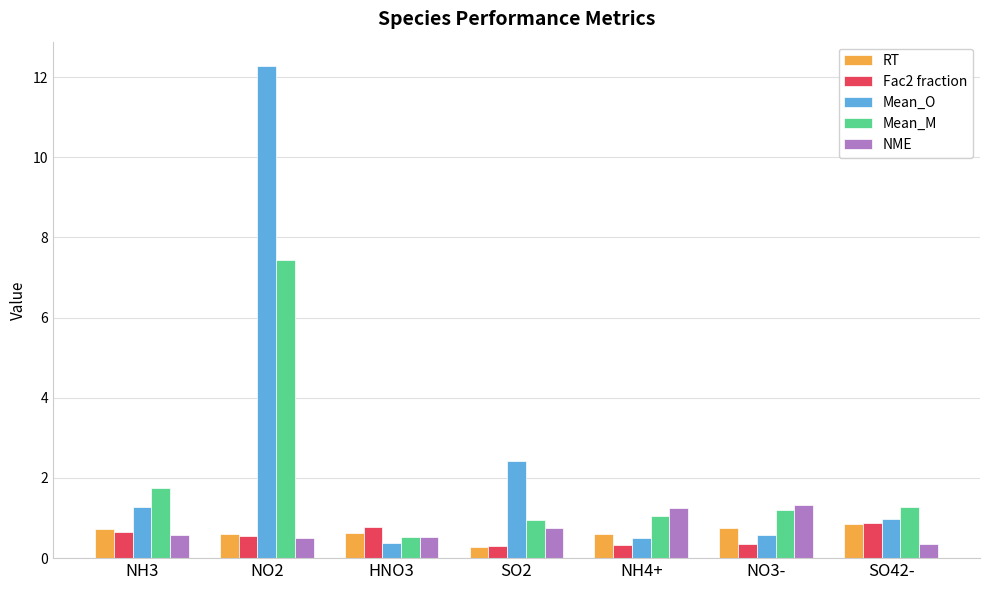

What are all the series names shown in the legend?

RT, Fac2 fraction, Mean_O, Mean_M, NME